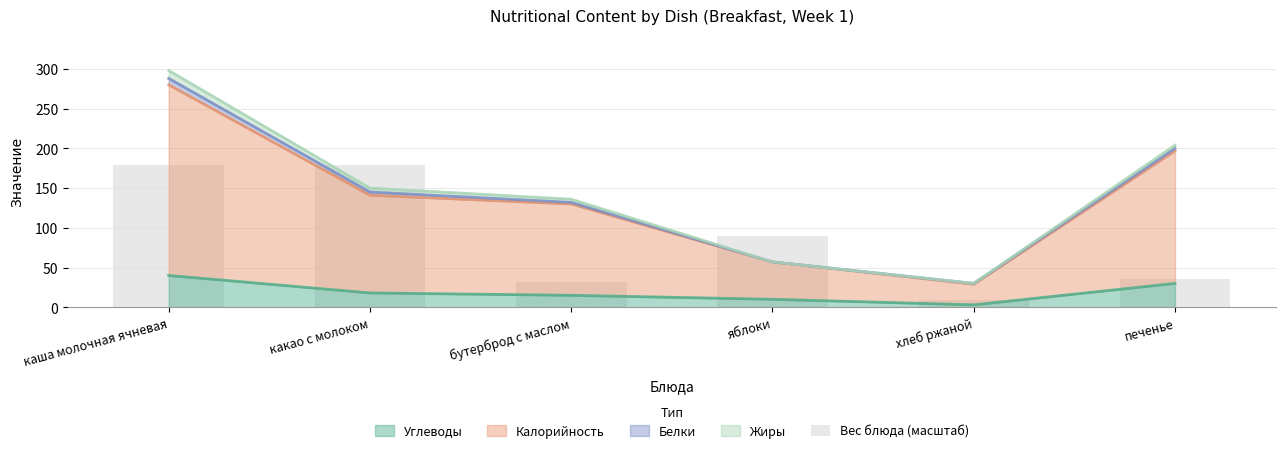

Which category has the lowest value in the Углеводы series?

хлеб ржаной